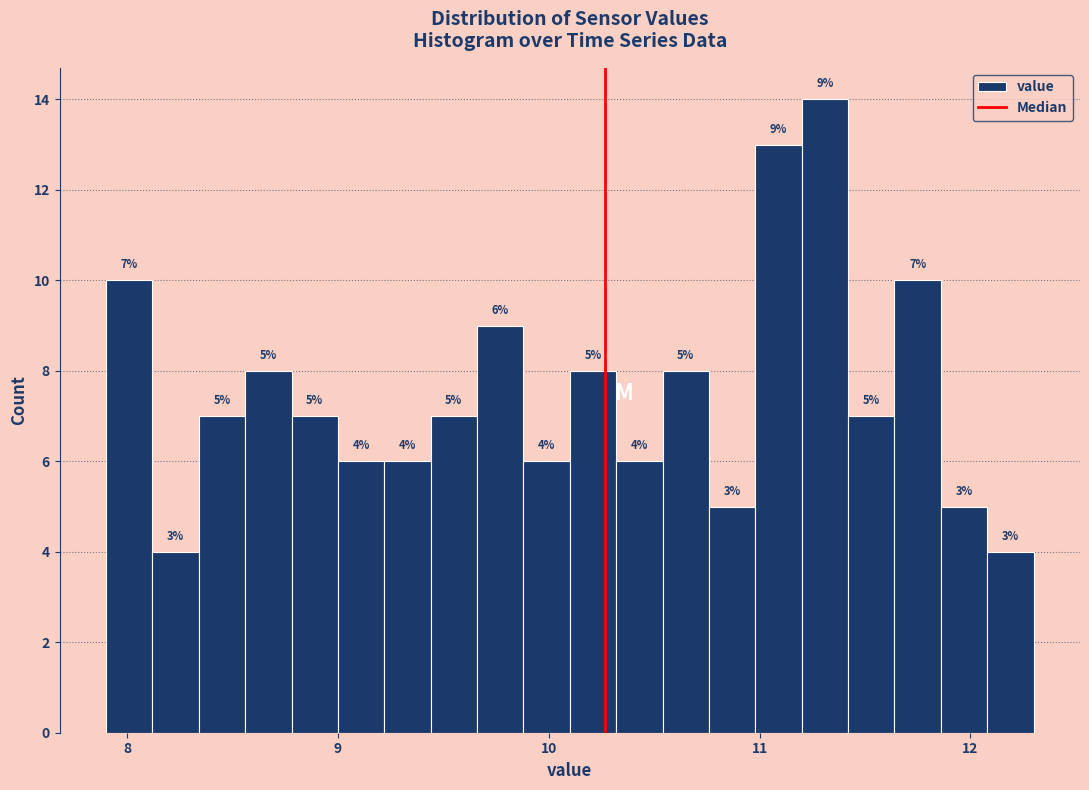

Around what value on the x-axis is the tallest bar? Give the approximate position of its centre, as read against the axis.

11.3